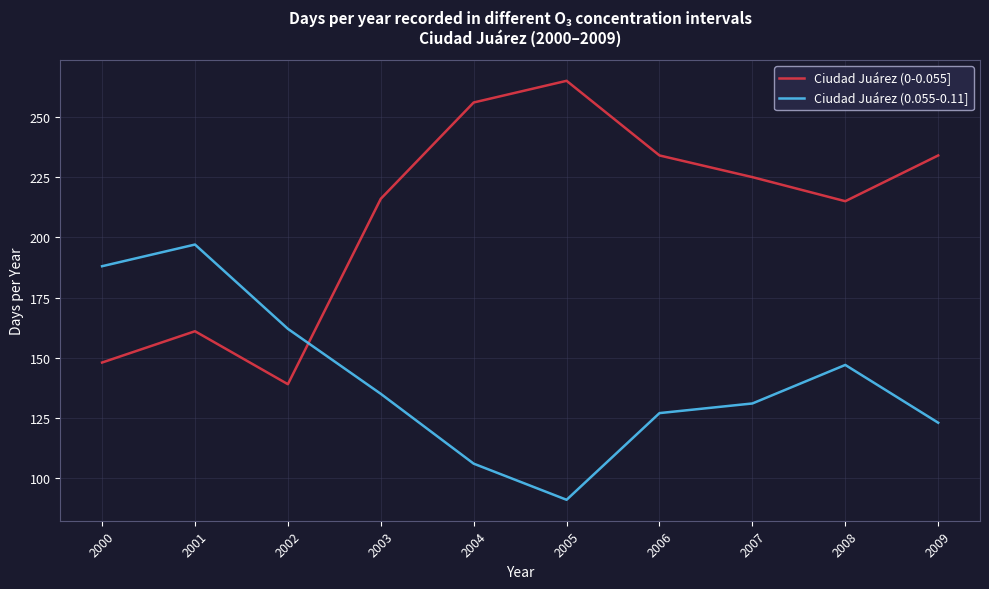

Where is the first local maximum for Ciudad Juárez (0-0.055]?

2001